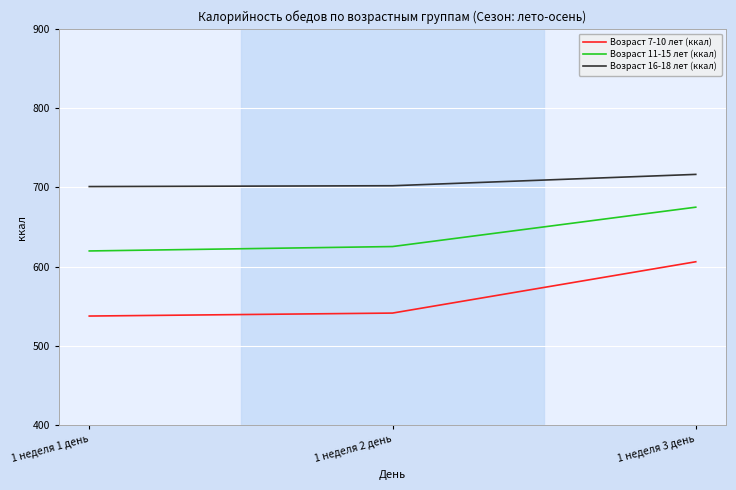

Where is Возраст 7-10 лет (ккал) nearest to the value 571?

1 неделя 2 день